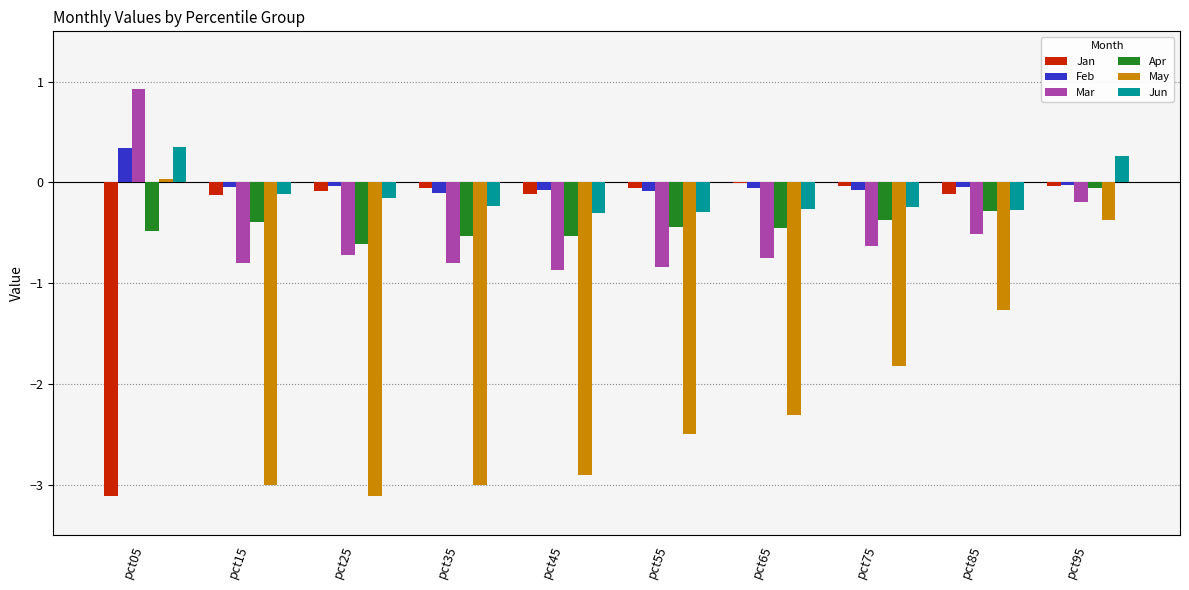

At which category does the chart reach its peak across all series?

pct05